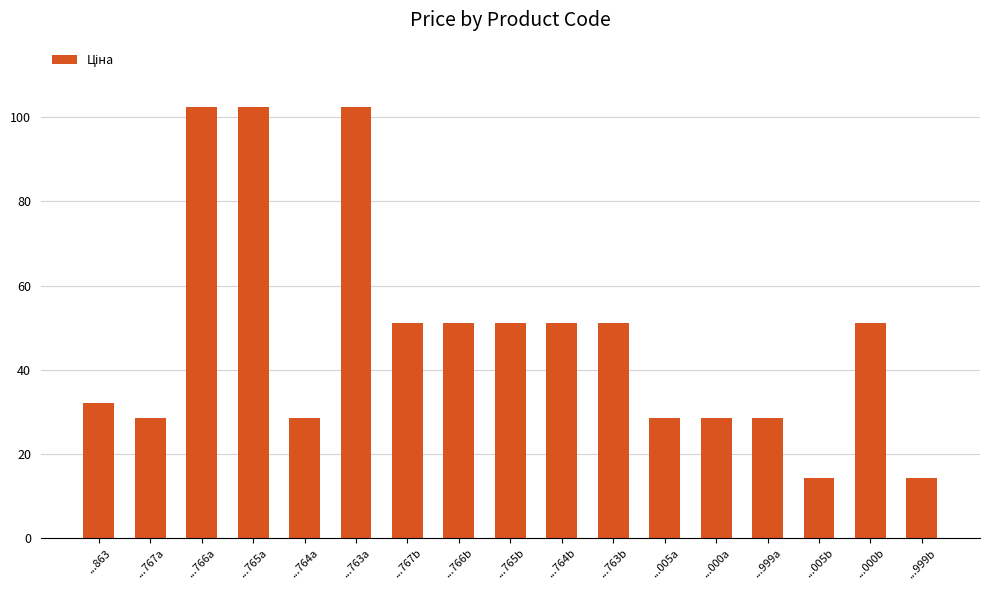

Reading left to right, list all the values displayed in this chart.

...863=32.2	...767a=28.6	...766a=102.3	...765a=102.3	...764a=28.6	...763a=102.3	...767b=51.1	...766b=51.1	...765b=51.1	...764b=51.1	...763b=51.1	...005a=28.6	...000a=28.6	...999a=28.6	...005b=14.3	...000b=51.1	...999b=14.3